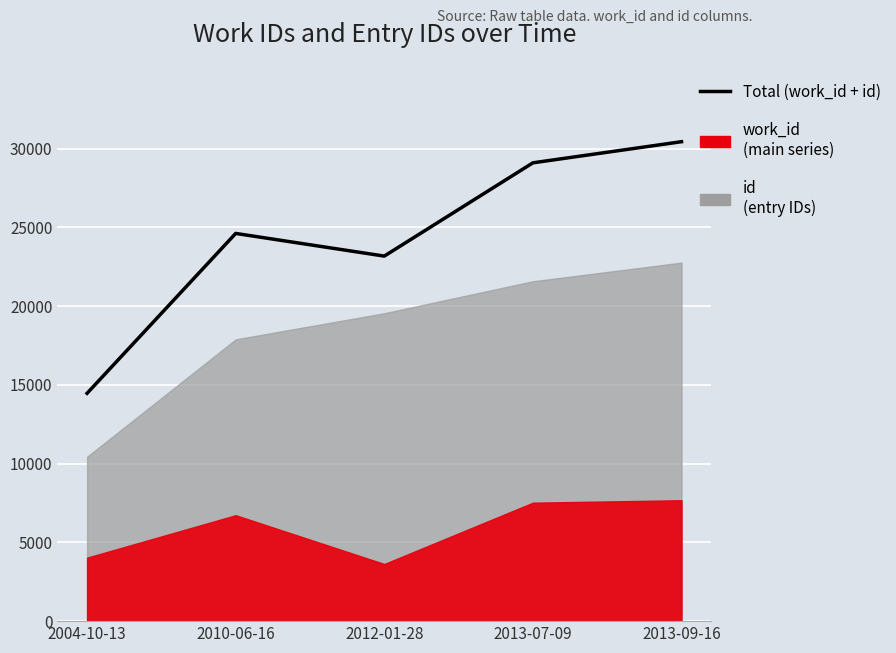

List the labels in order of value, smallest first.

2004-10-13, 2012-01-28, 2010-06-16, 2013-07-09, 2013-09-16